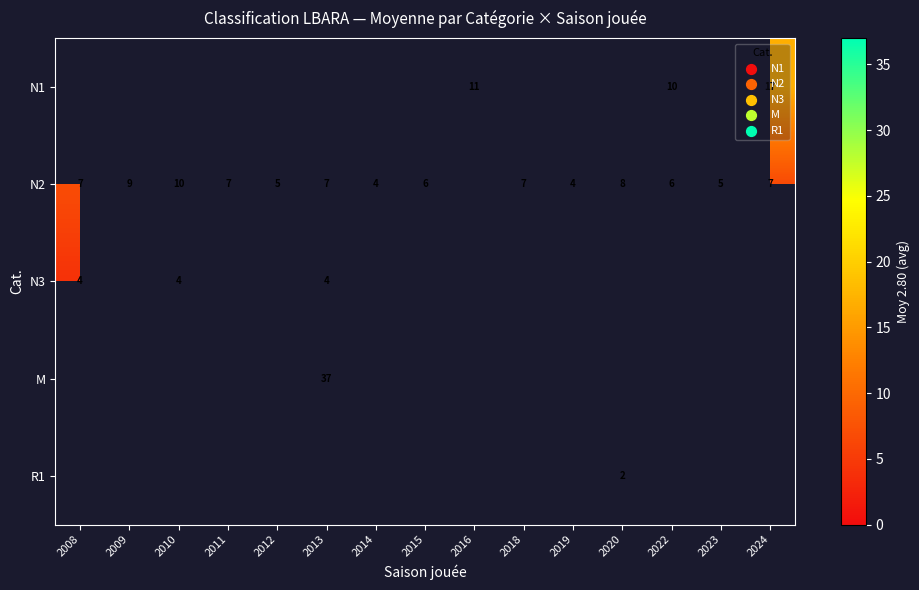

True or false: N2 has a value of 14 at 2009.

False